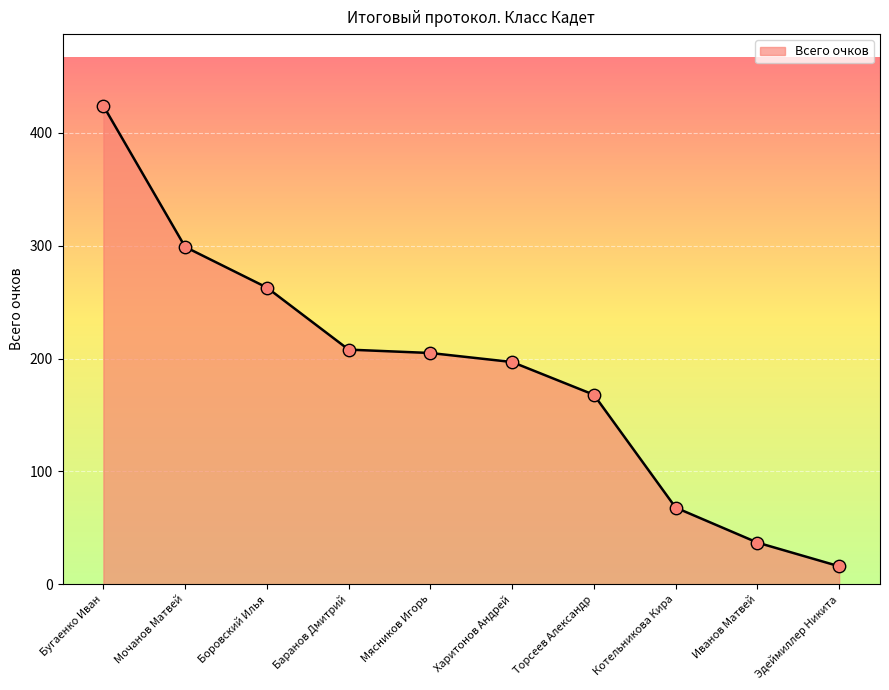

What is the ratio of the value at Мясников Игорь to the value at Торсеев Александр?

1.2